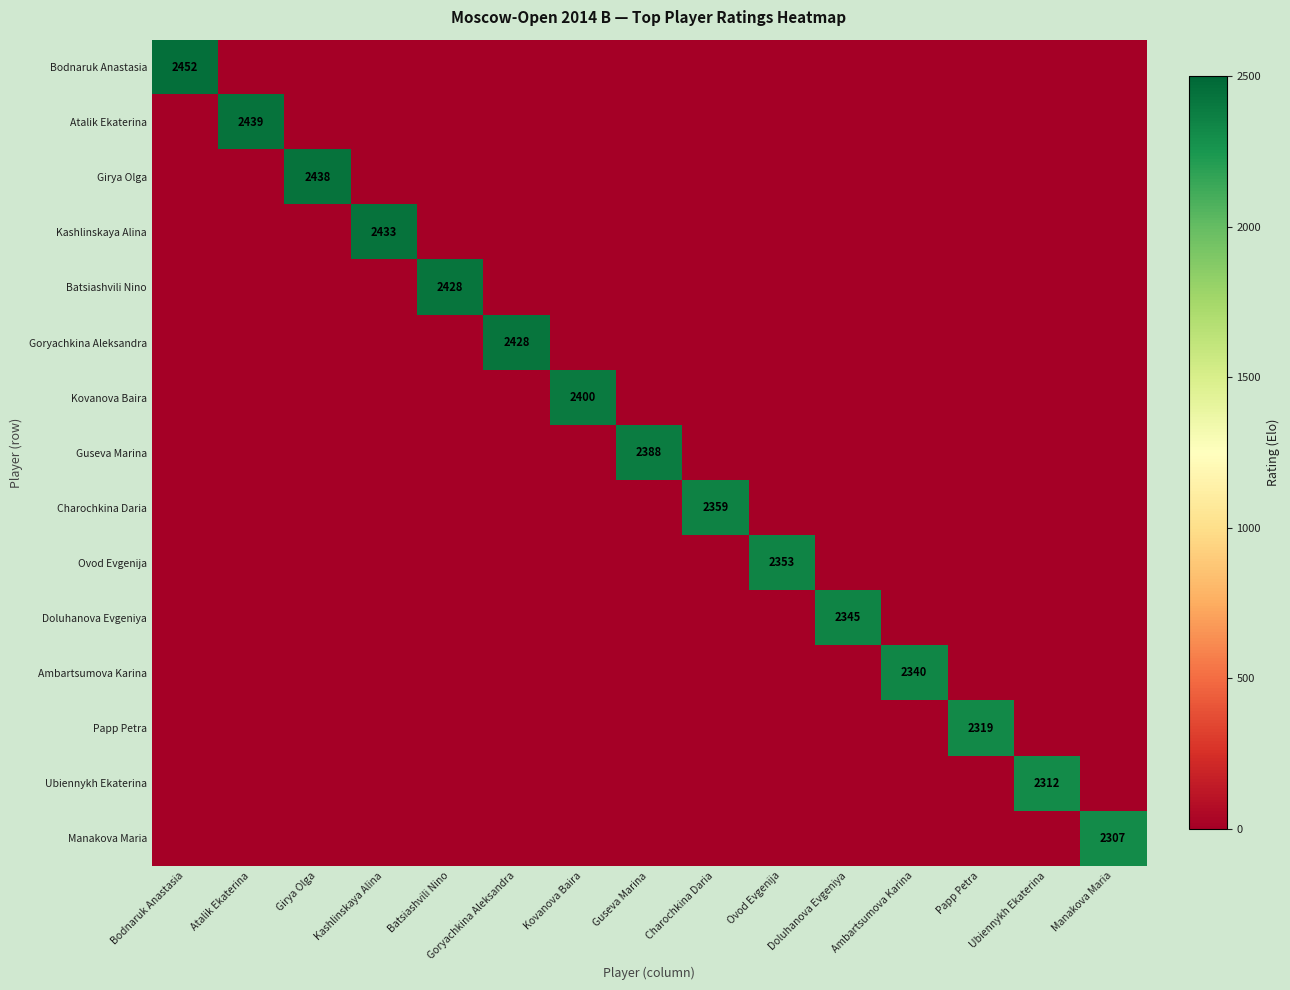

What is the sum of all Doluhanova Evgeniya values?

2345